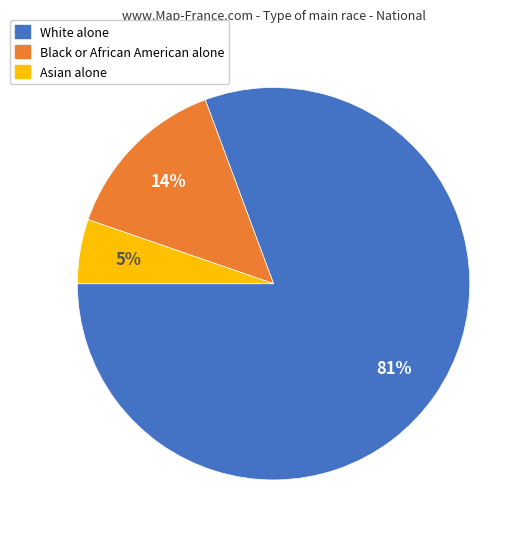

The White alone slice represents 87% of the pie. True or false?

False